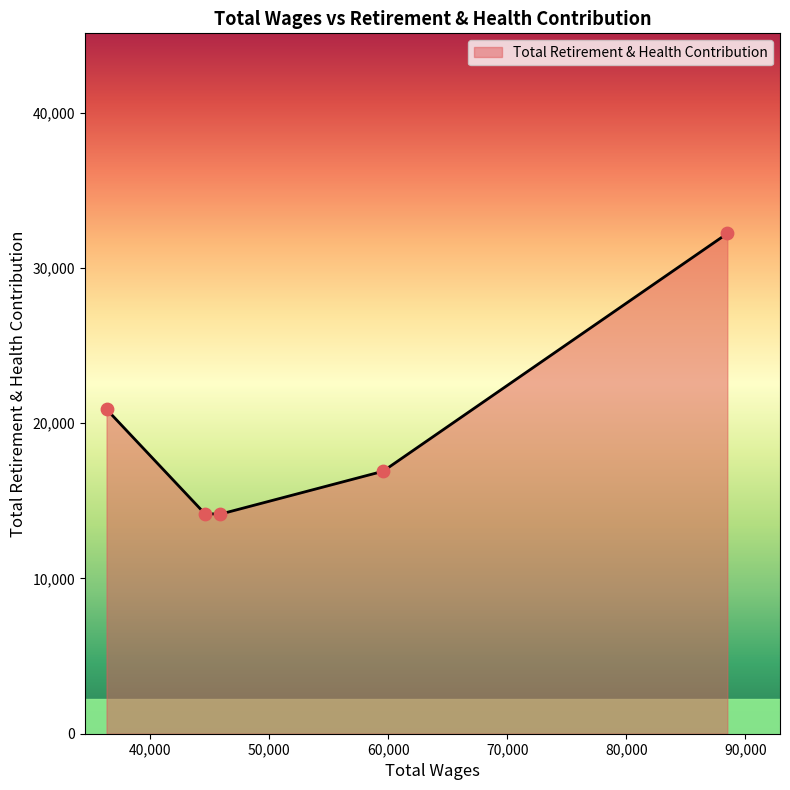

What is the difference between the maximum and minimum values?

18079